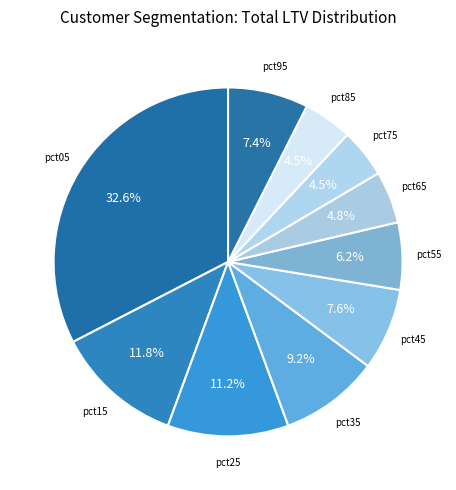

Rank the categories by value from highest to lowest.

pct05, pct15, pct25, pct35, pct45, pct95, pct55, pct65, pct85, pct75